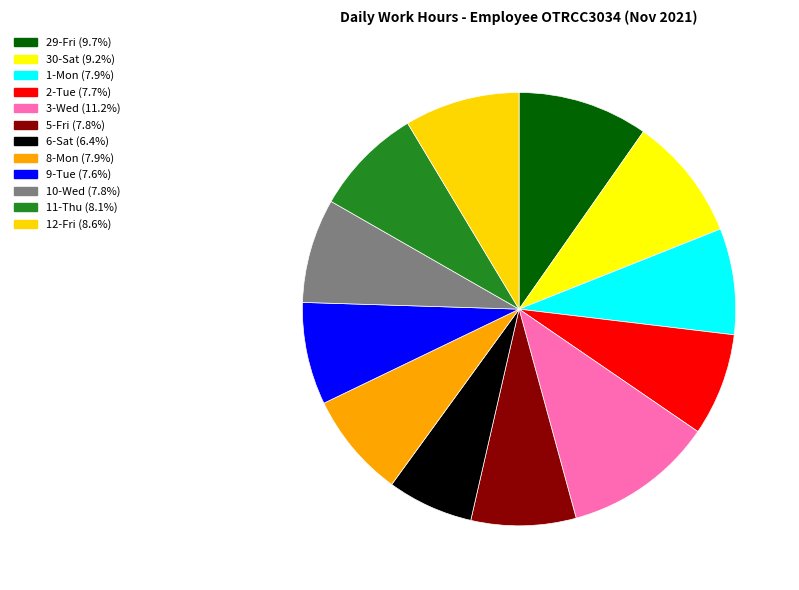

How many slices are in this pie chart?

12